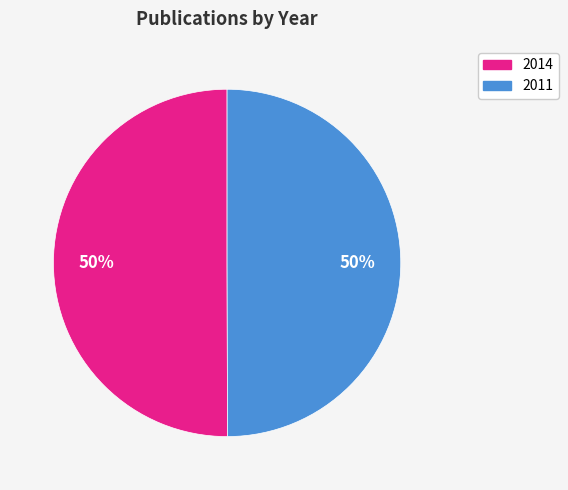

To the nearest percent, what is the combined percentage of 2011 and 2014?

100%